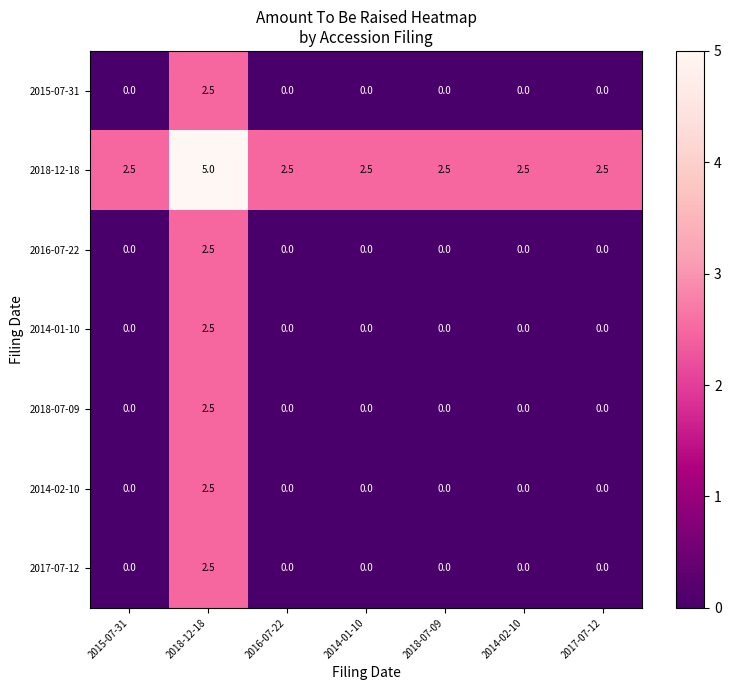

What is the sum of all 2015-07-31 values?

2.5